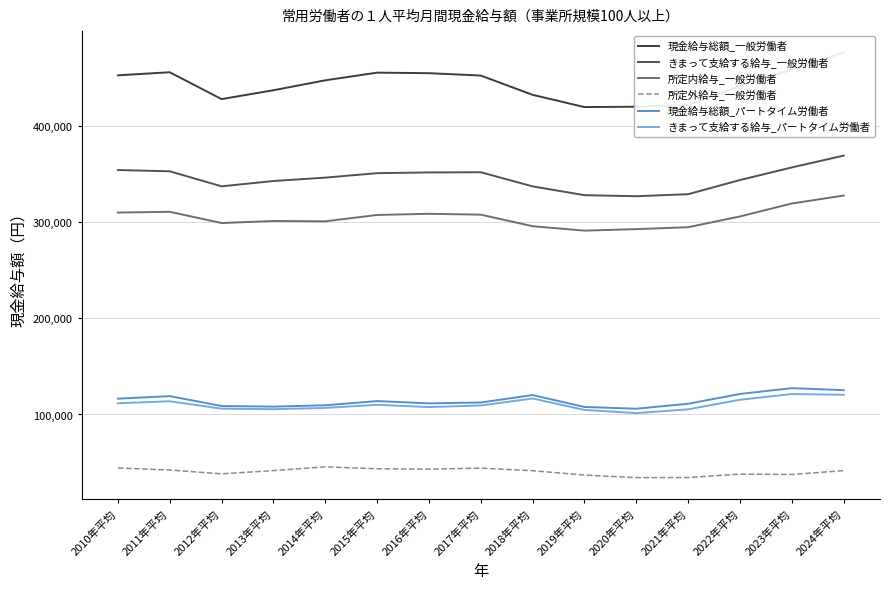

At which category does 所定外給与_一般労働者 reach its first local peak?

2014年平均